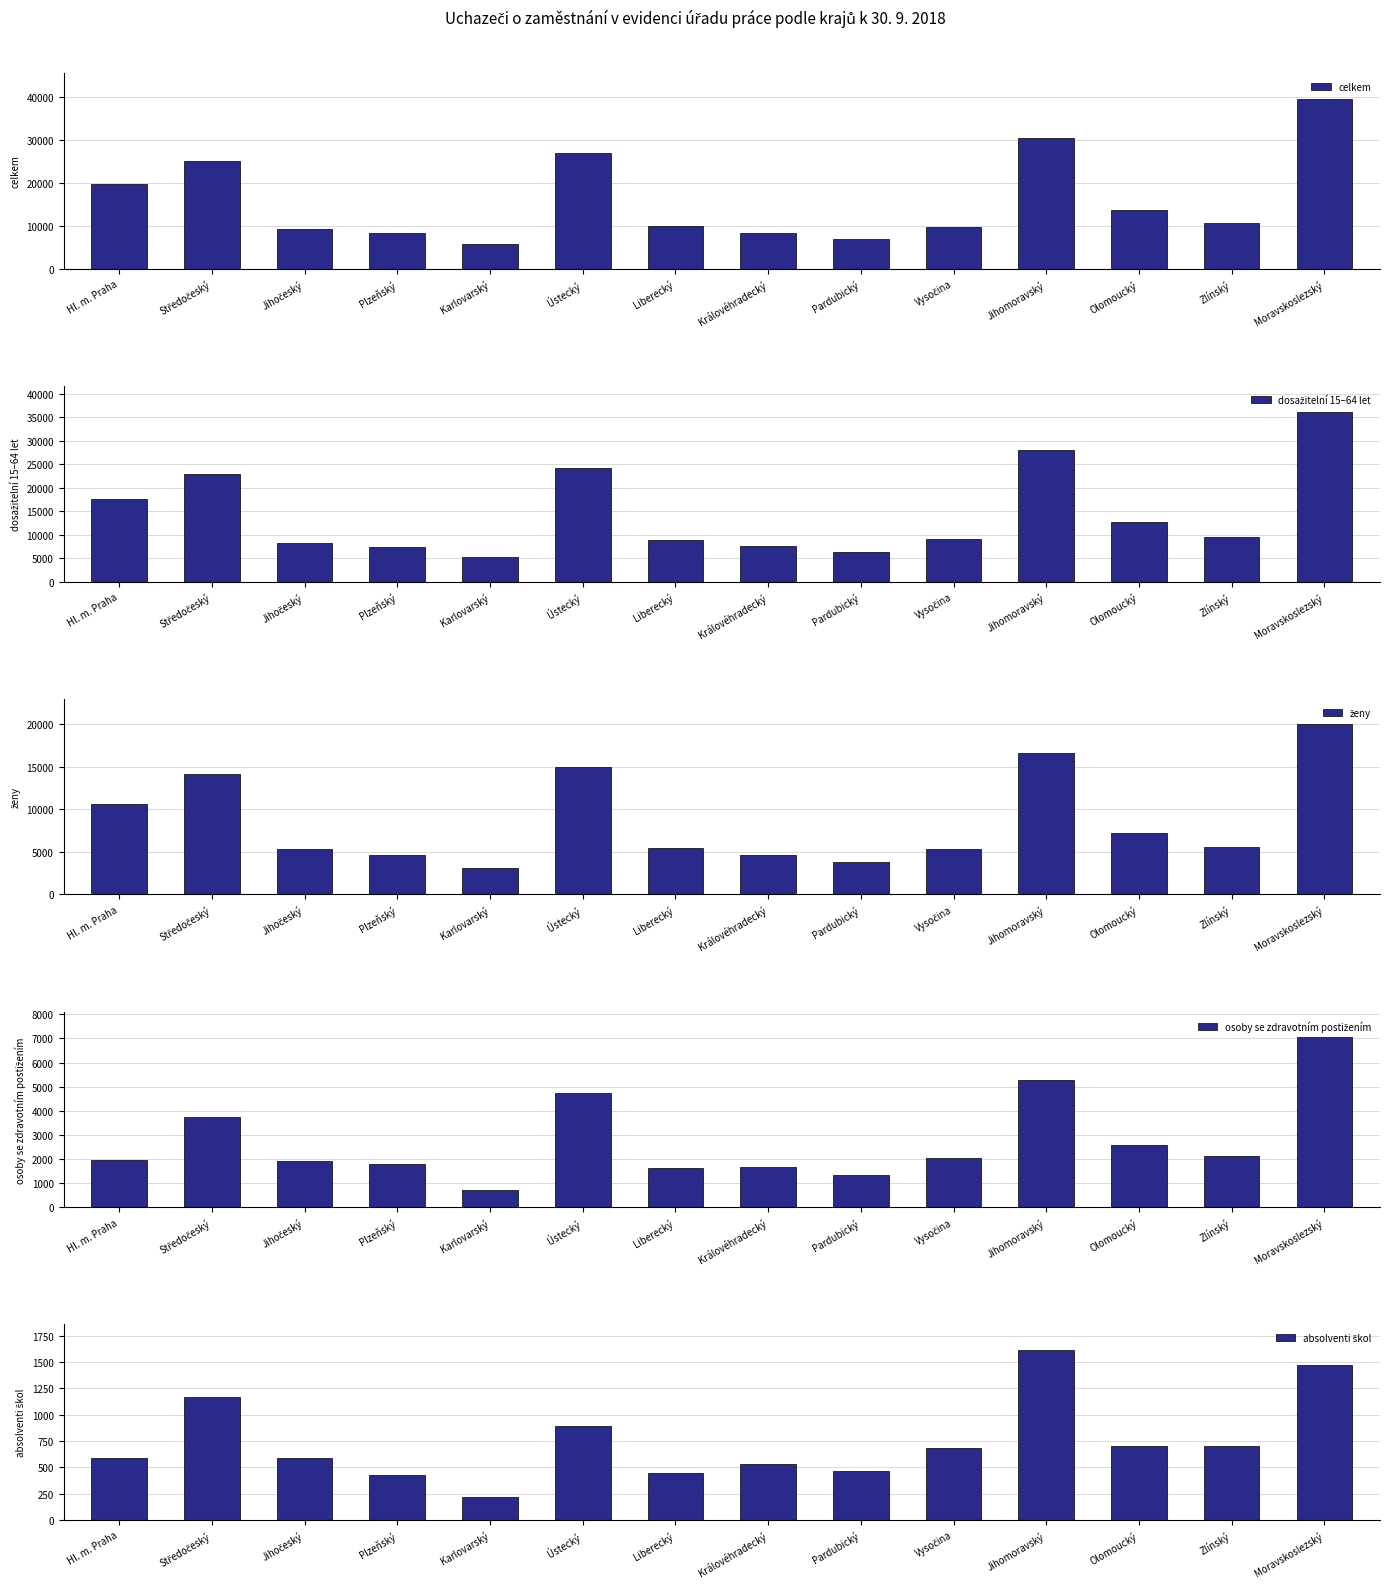

What is the sum of all dosažitelní 15–64 let values?

203319